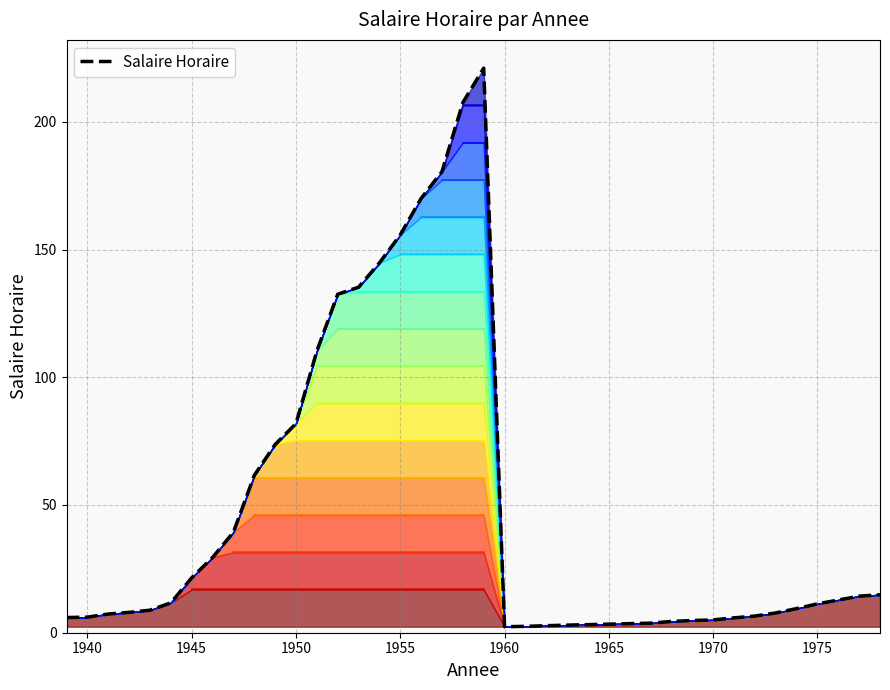

What is the greatest value displayed?

221.0